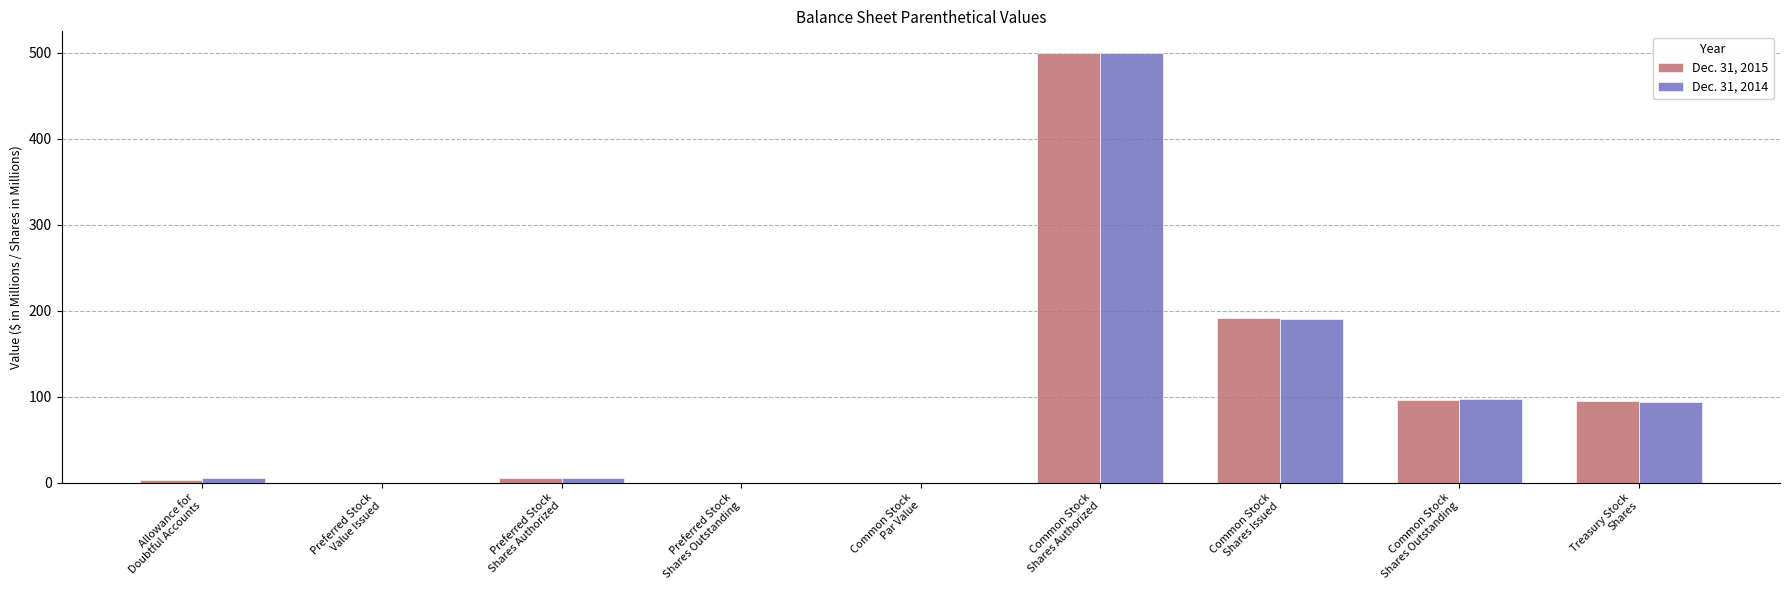

How many categories are shown in the chart?

9